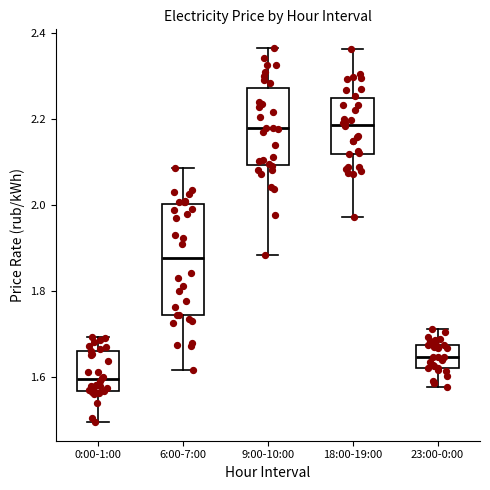

Where does the lower whisker of the box for 23:00-0:00 end on the y-axis? The values are not printed on the chart, so give them approximately, as read against the axis.

1.58